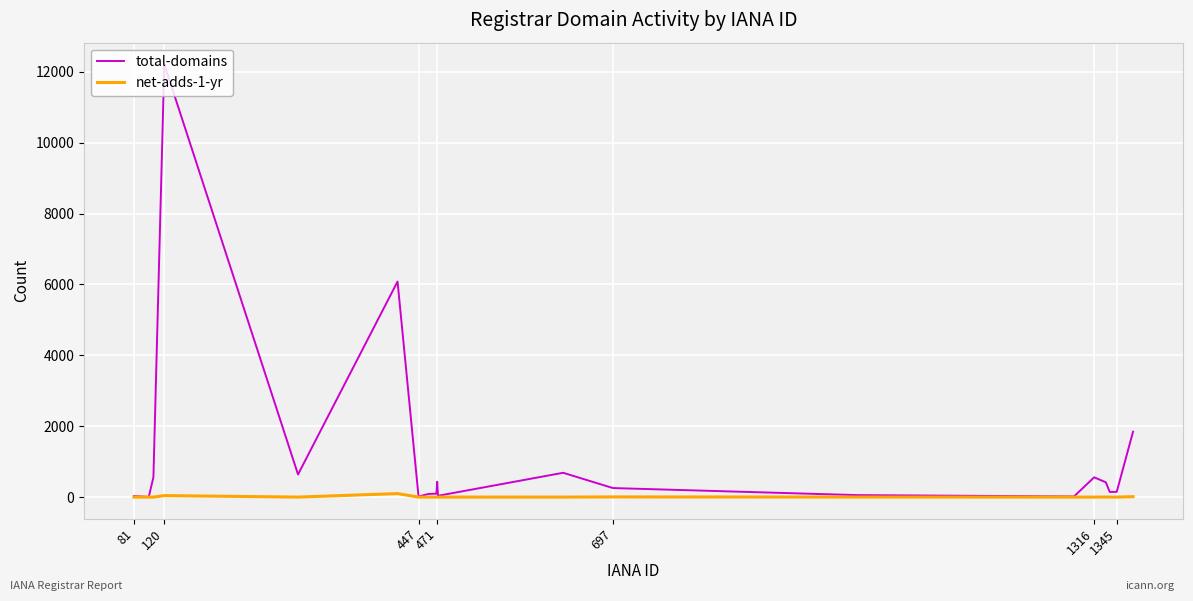

Which series has the largest total across all categories?

total-domains